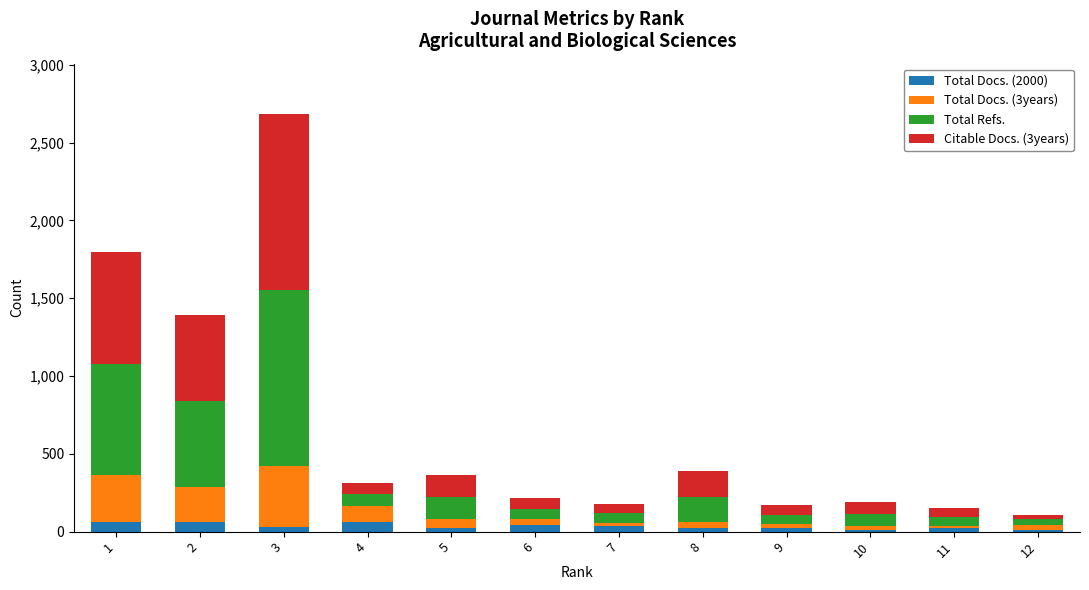

At which category is the sum across all series the highest?

3